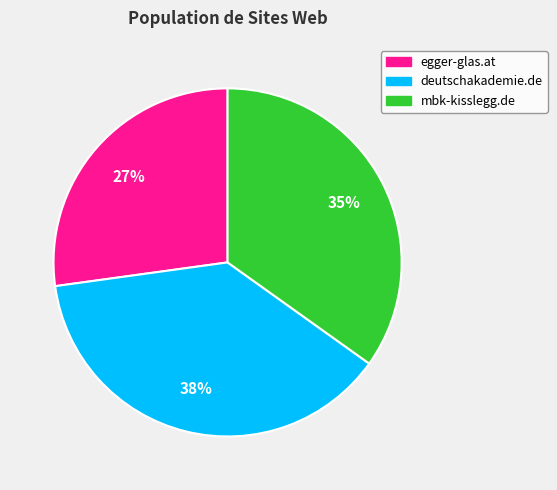

True or false: egger-glas.at accounts for 27% of the total.

True